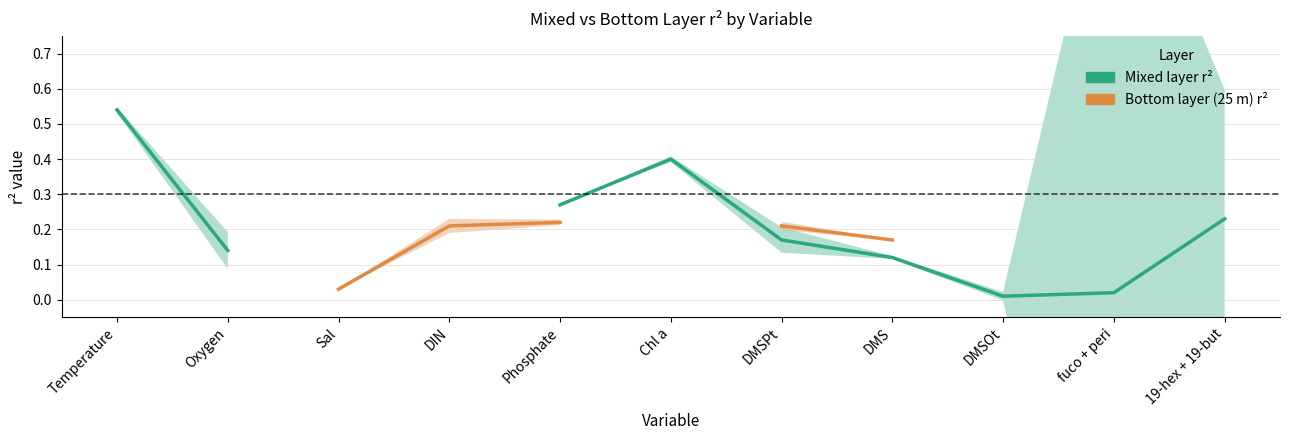

At which category does Mixed layer r² reach its first local valley?

DMSOt